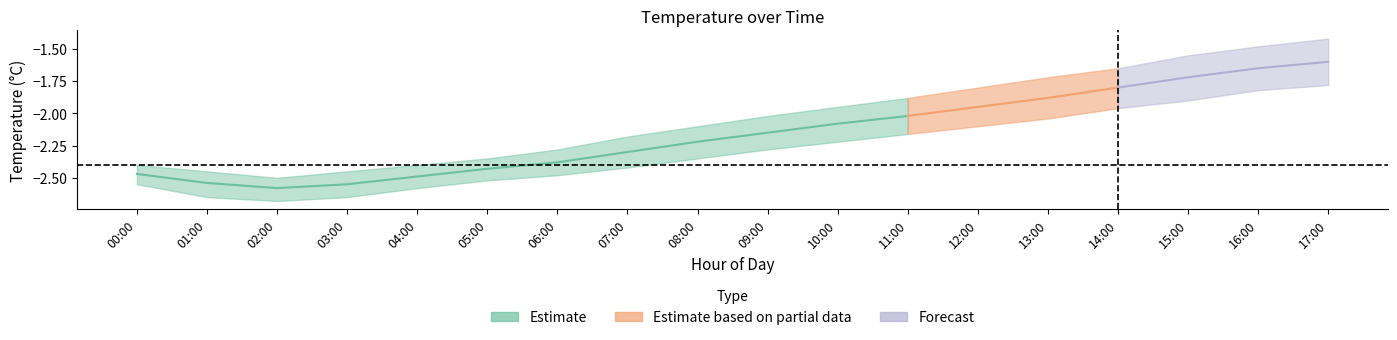

Does the chart display data point markers on the line(s)?

No